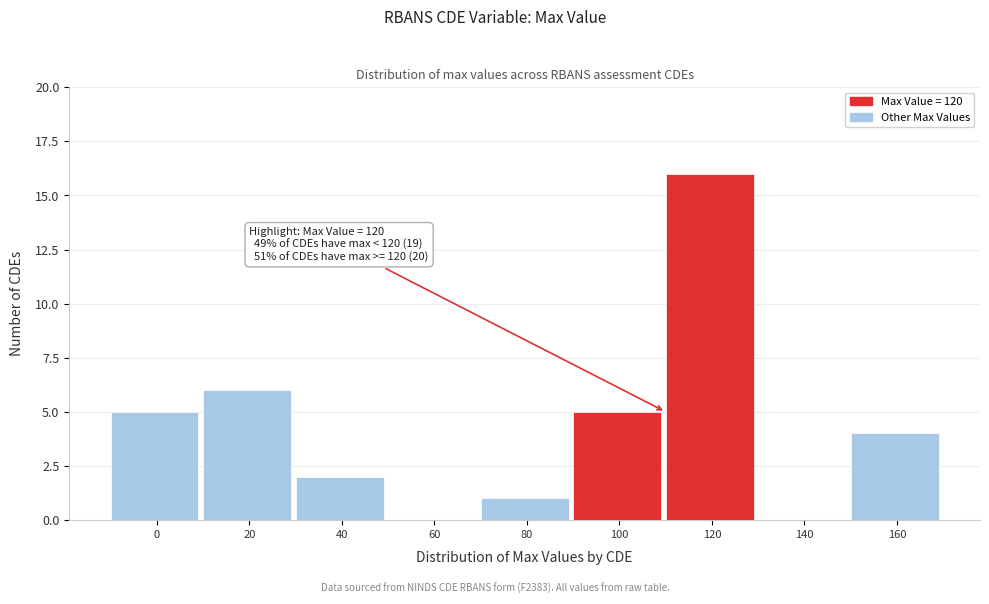

Reading right to left, extract all data points from this chart.

160=4	140=0	120=16	100=5	80=1	60=0	40=2	20=6	0=5